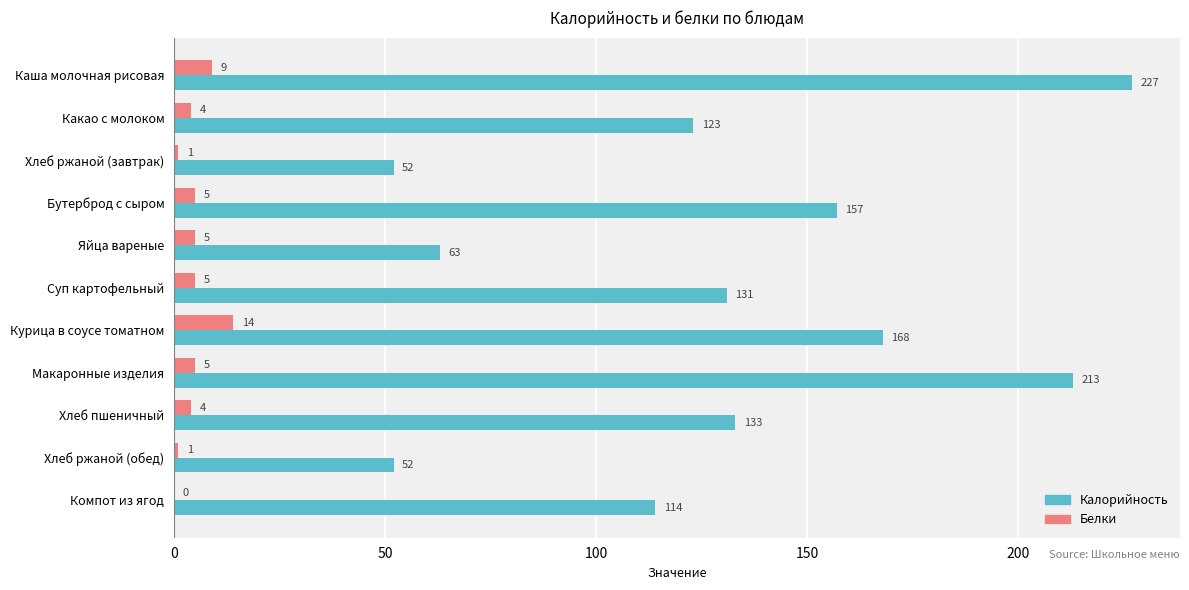

At which label is Калорийность closest to 139?

Хлеб пшеничный